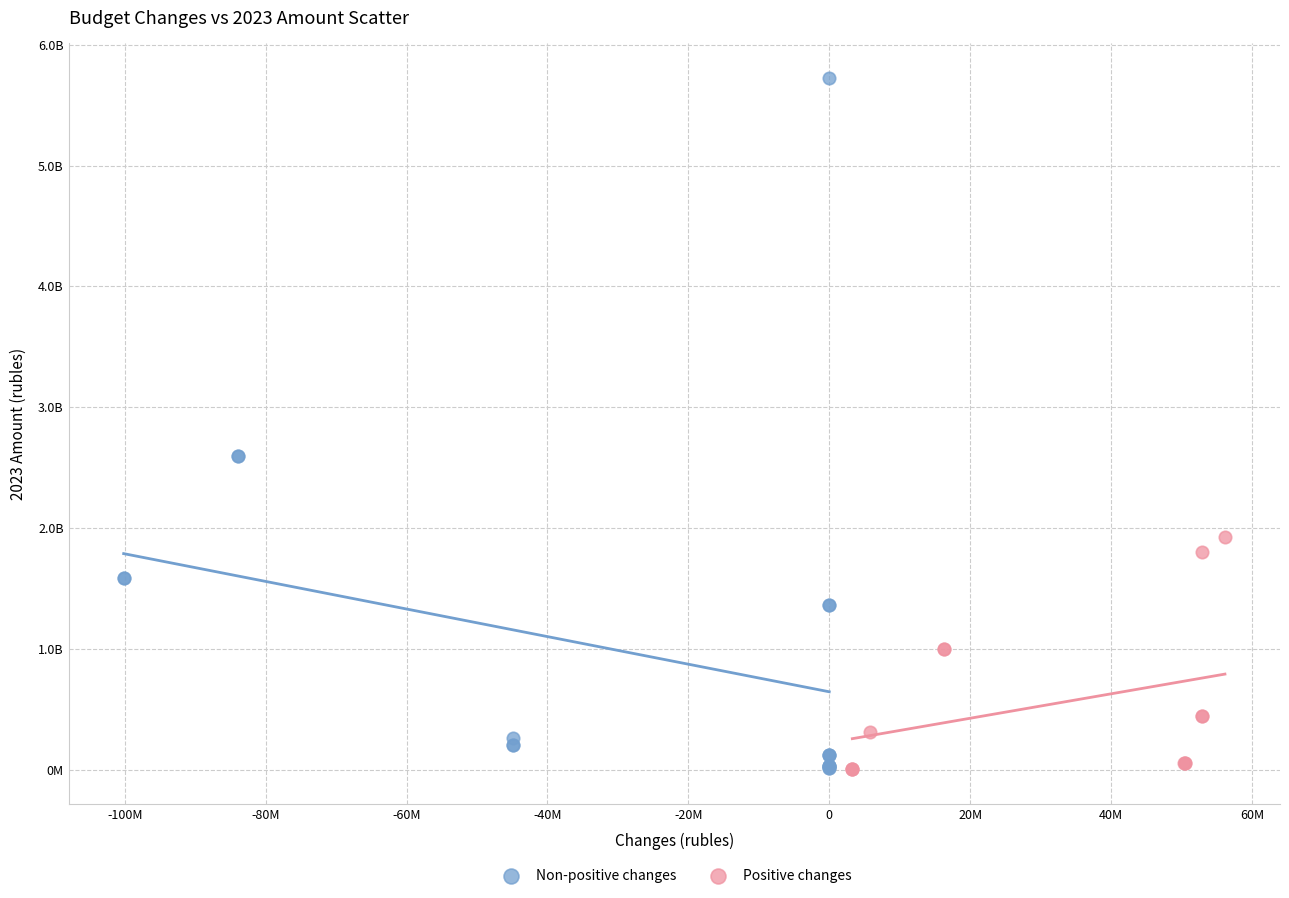

Which series has the largest Y range (max minus min)?

Non-positive changes